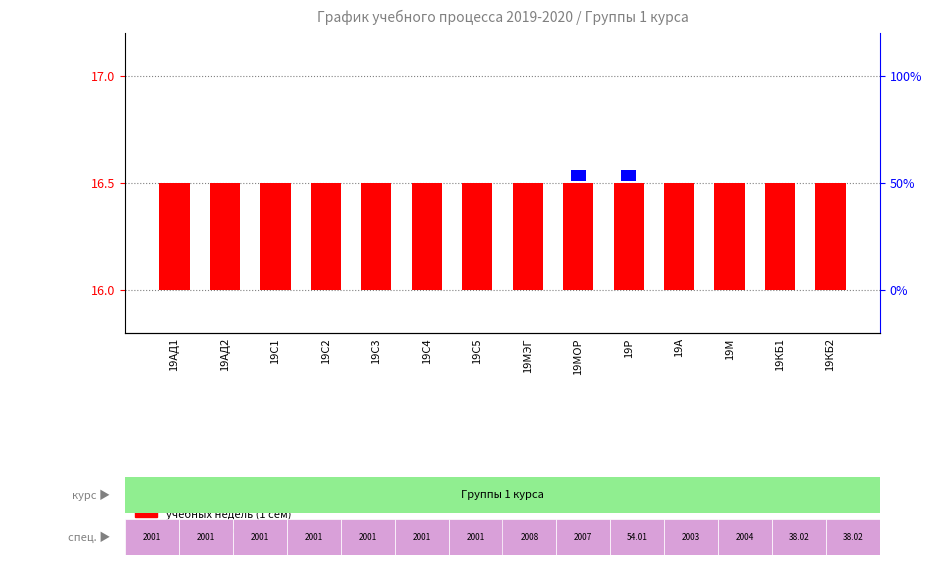

Count the number of categories in the chart.

14